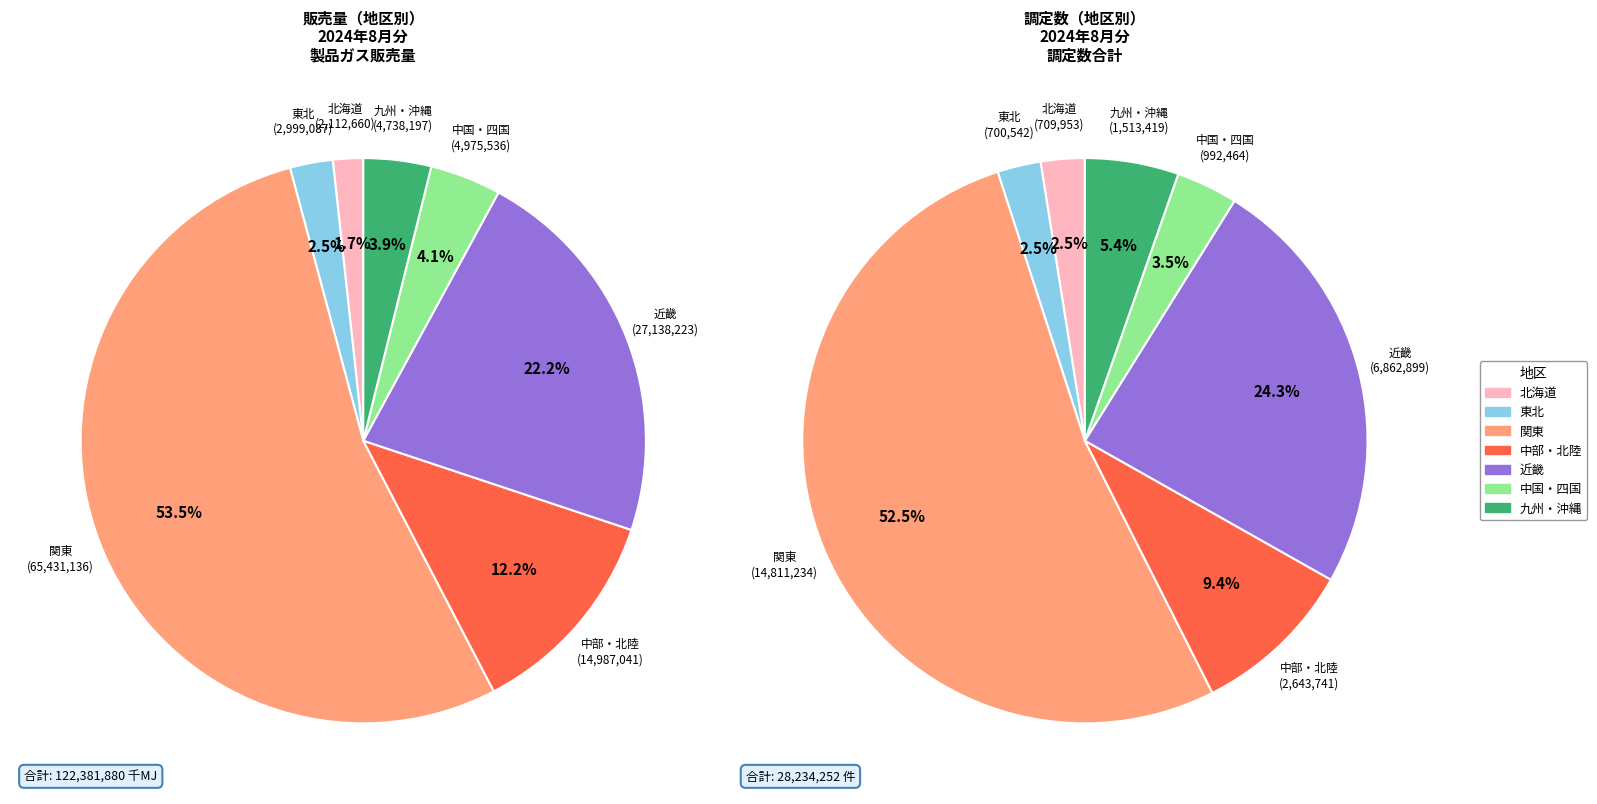

Is there any slice that represents more than half of the pie?

Yes